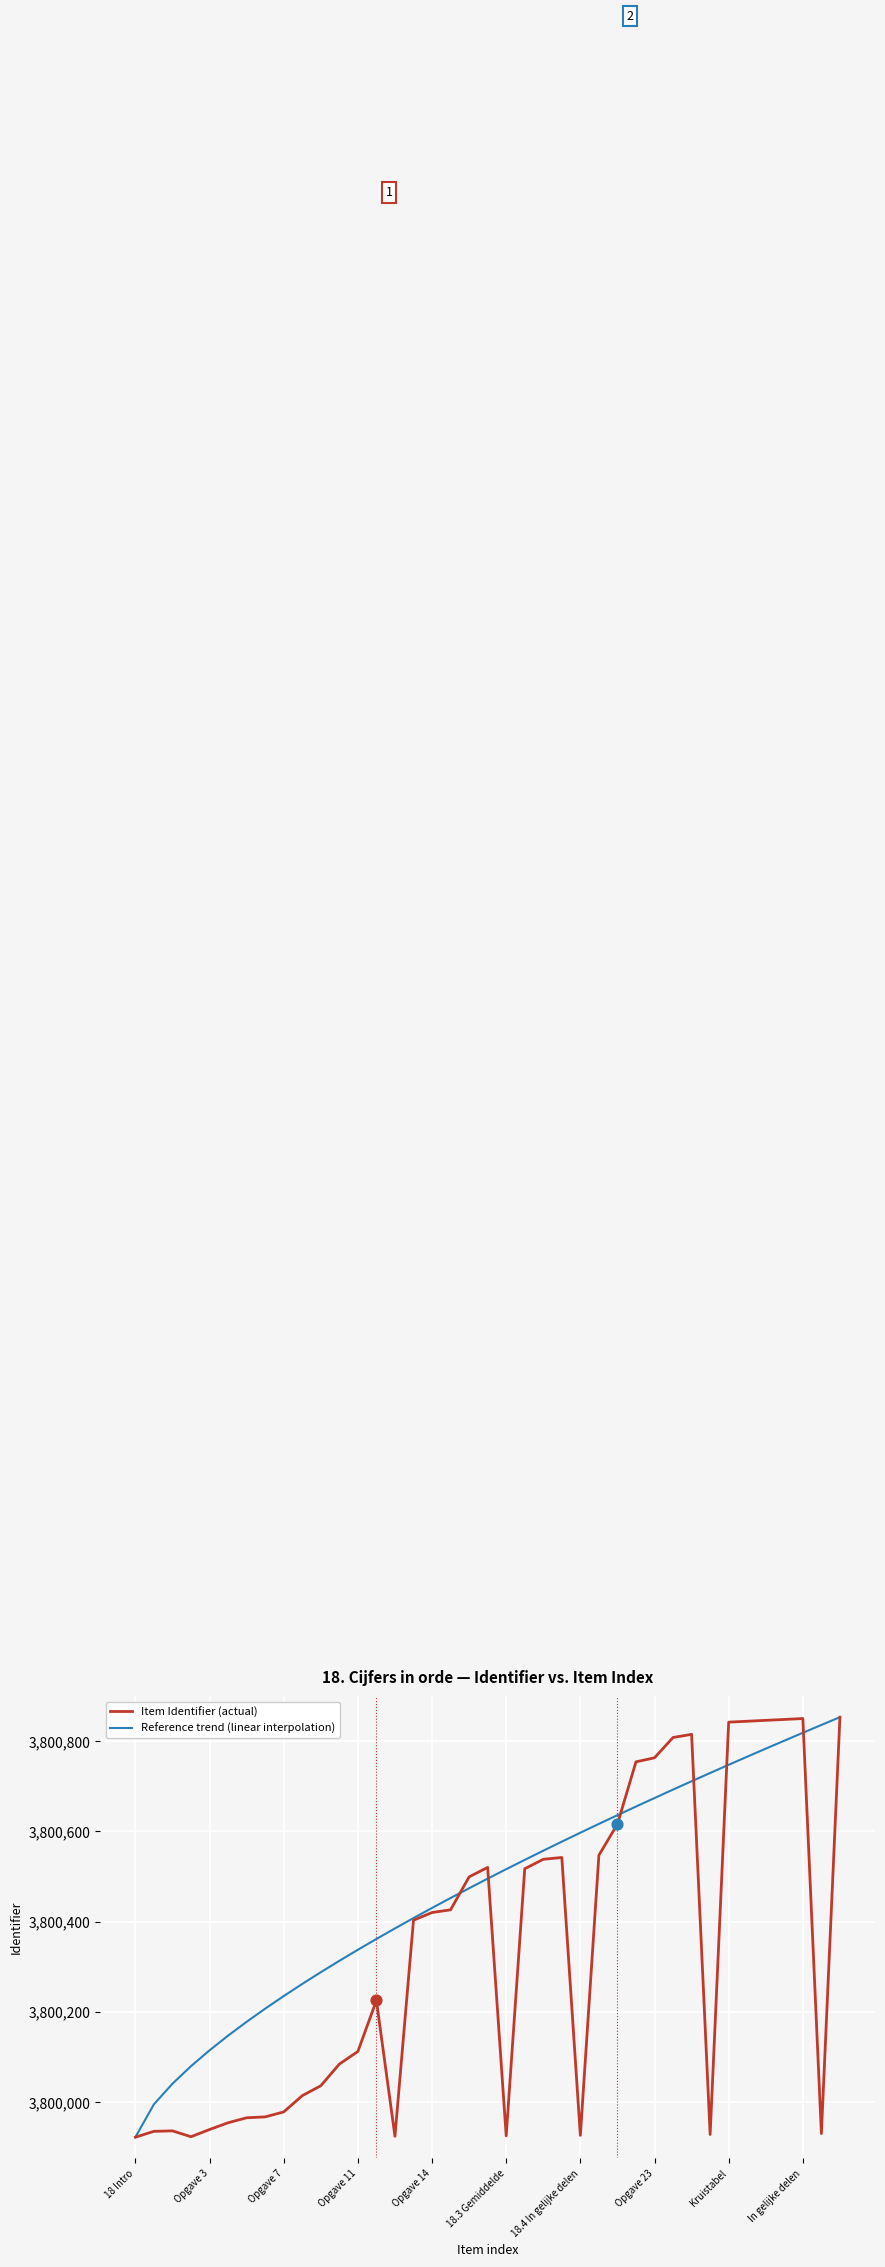

Which series has the largest total across all categories?

Reference trend (linear interpolation)